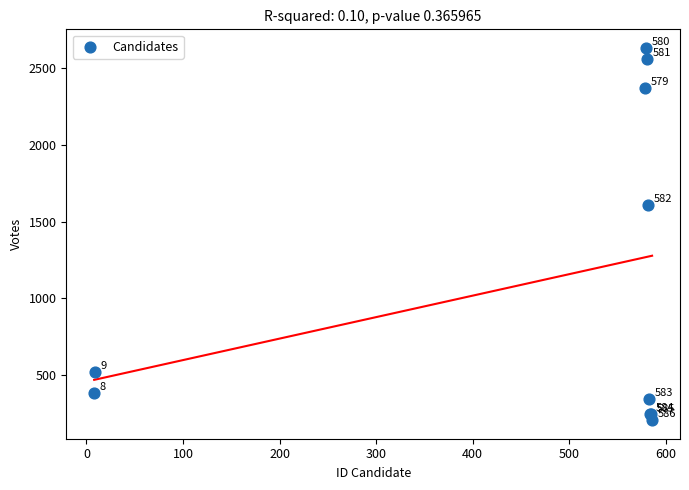

What Y value in the scatter plot is closest to 1420?

1609